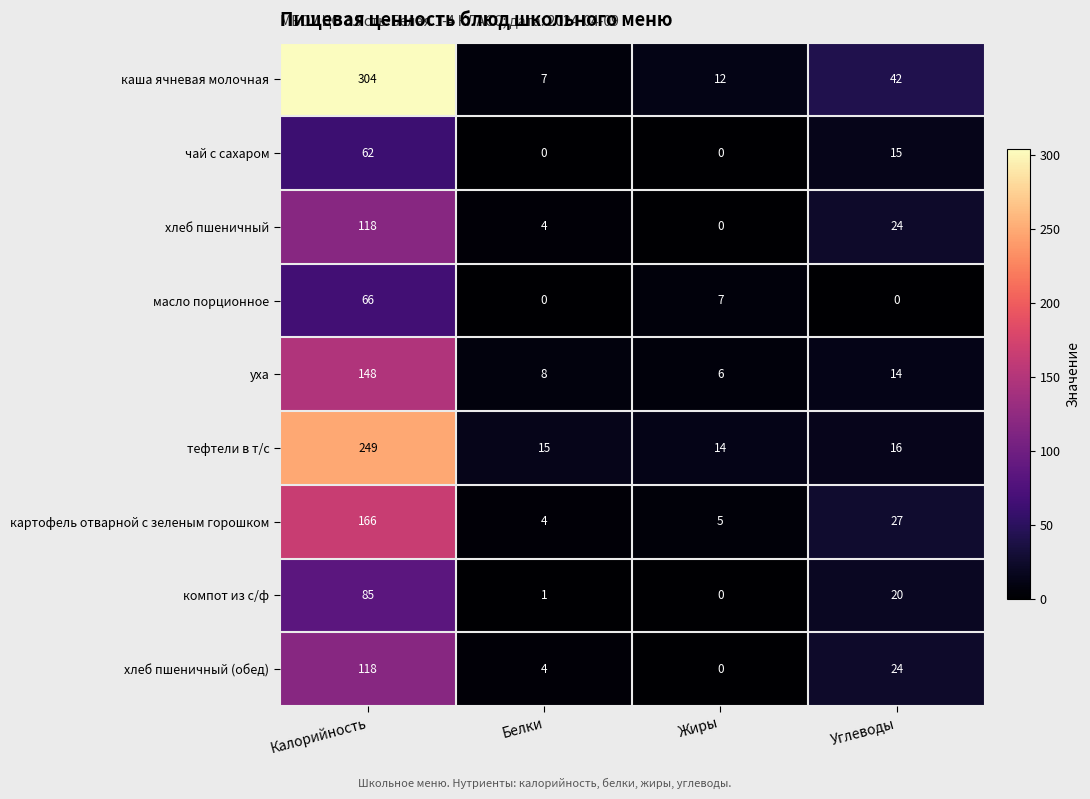

What is the sum of all хлеб пшеничный (обед) values?

146